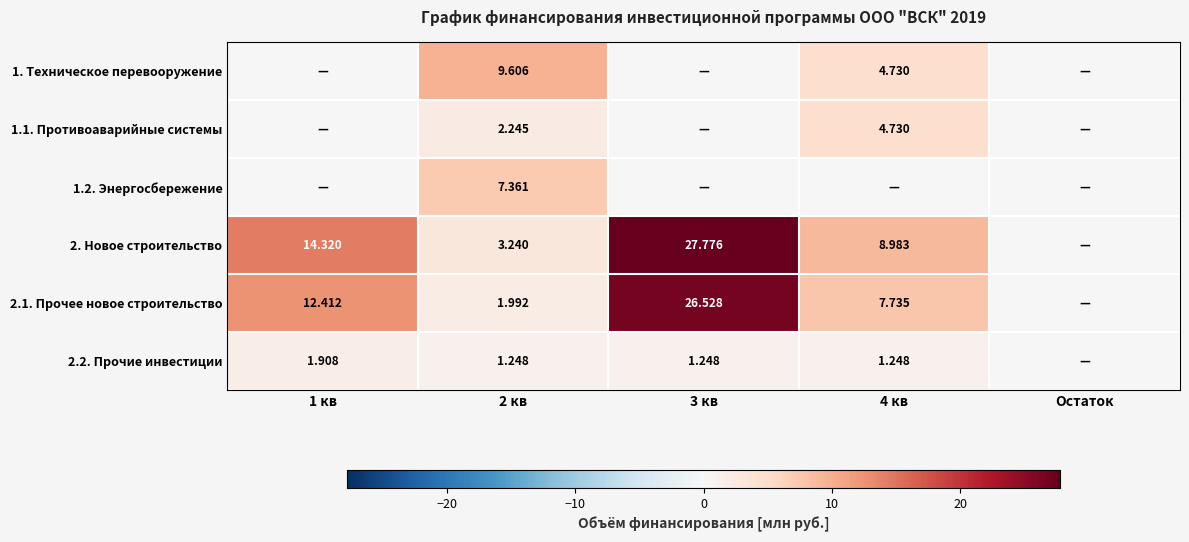

The 2.2. Прочие инвестиции series shows 1.2 at 3 кв. True or false?

True